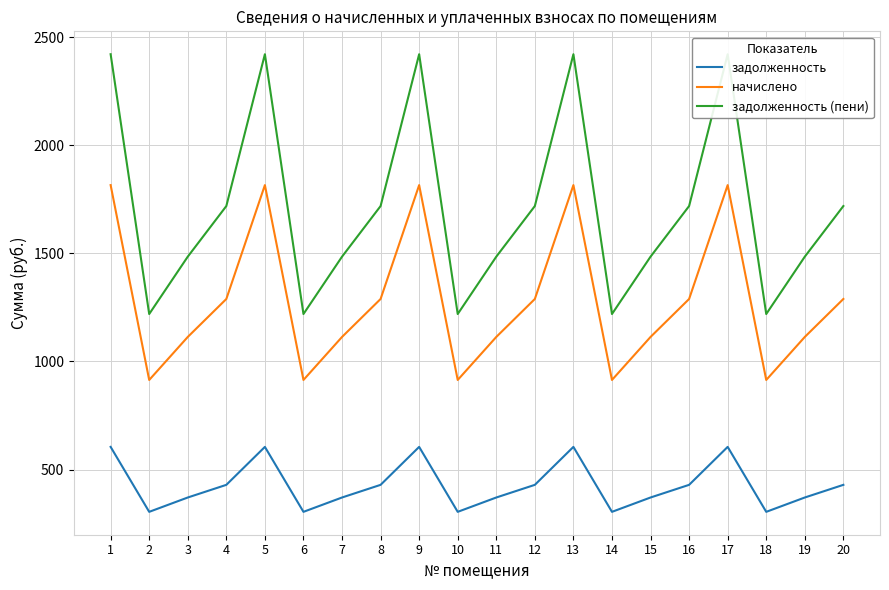

What is the difference between the maximum and minimum values in the задолженность series?

300.3